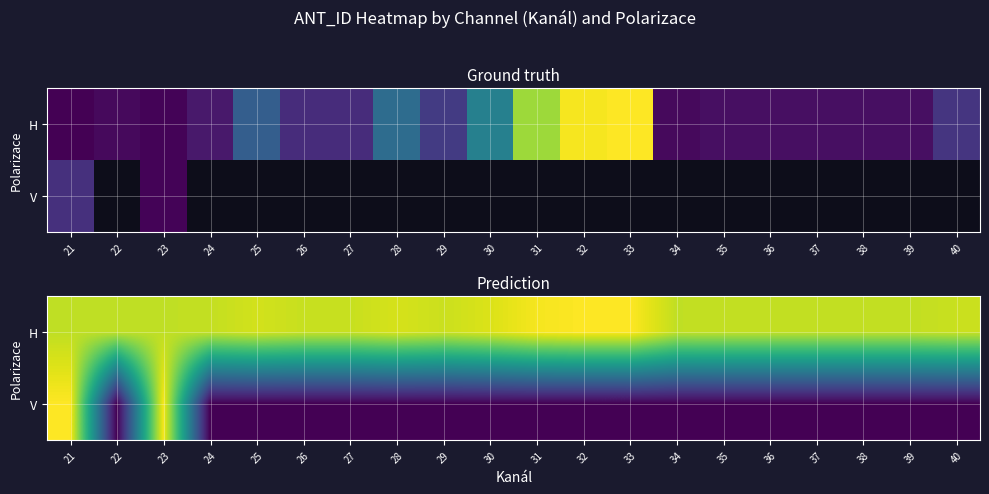

At which category is the sum across all series the highest?

21